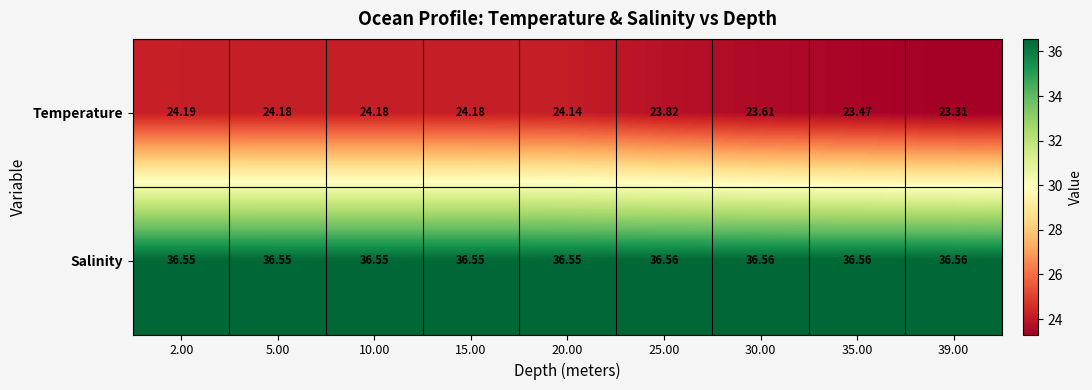

Rank the series by their maximum value, from highest to lowest.

Salinity, Temperature